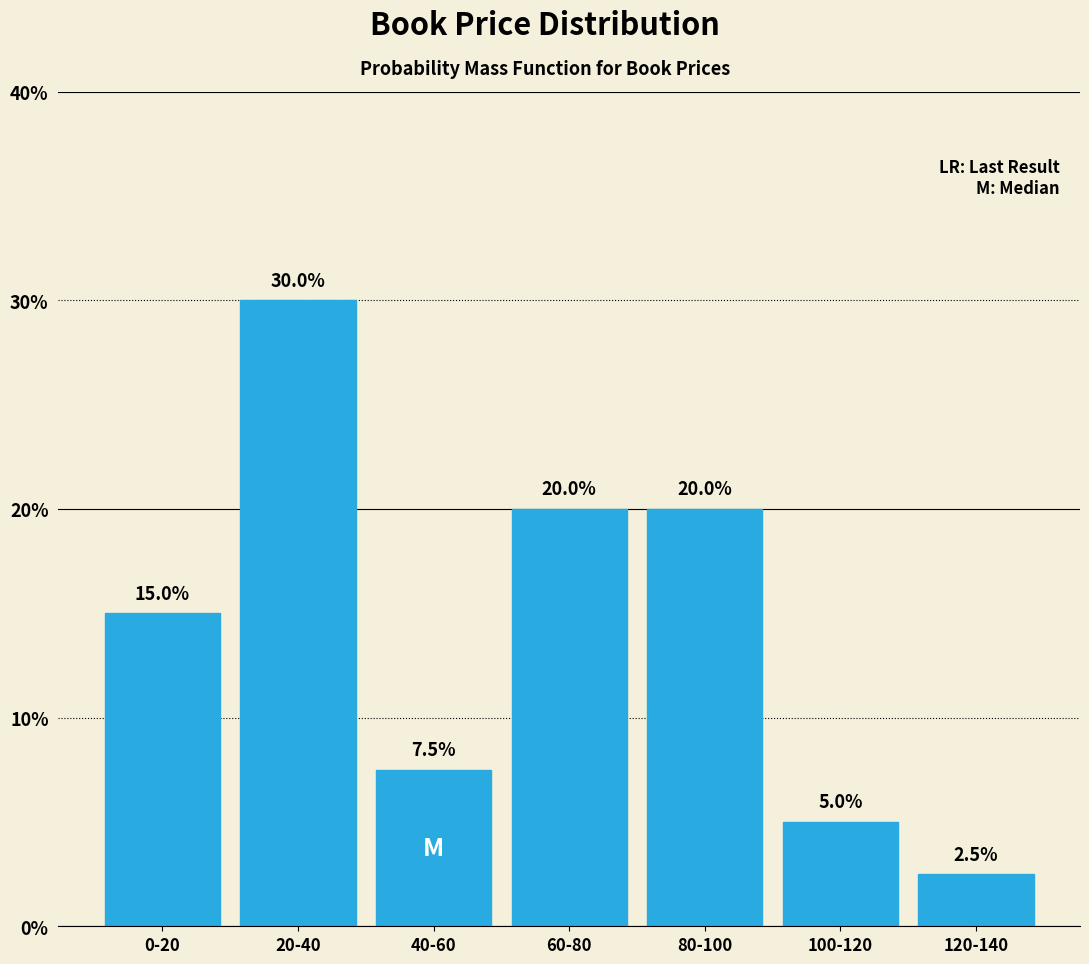

Reading right to left, what are all the values shown in this chart?

120-140=2.5	100-120=5.0	80-100=20.0	60-80=20.0	40-60=7.5	20-40=30.0	0-20=15.0